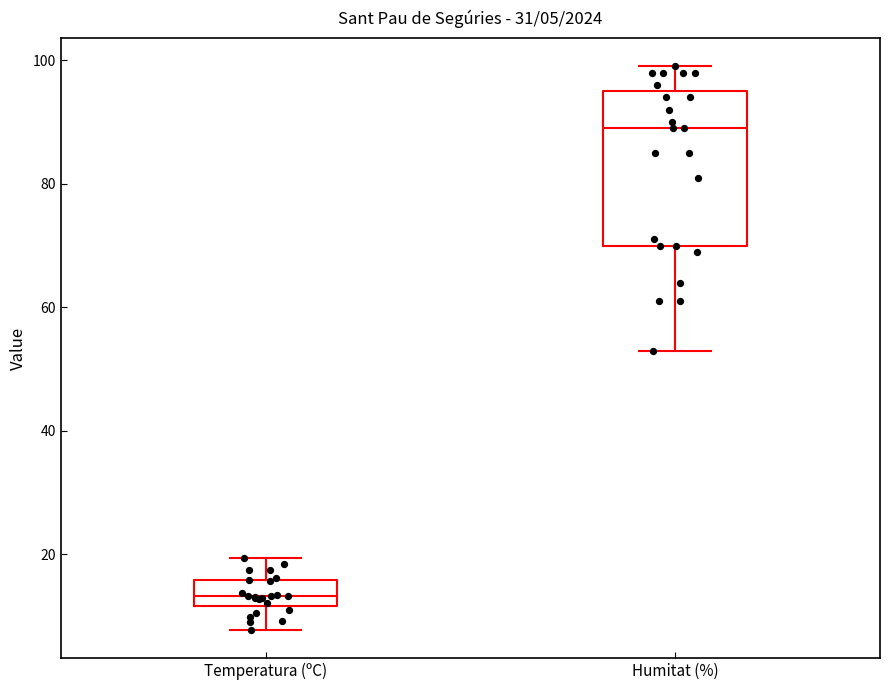

Which box's median line is the highest?

Humitat (%)